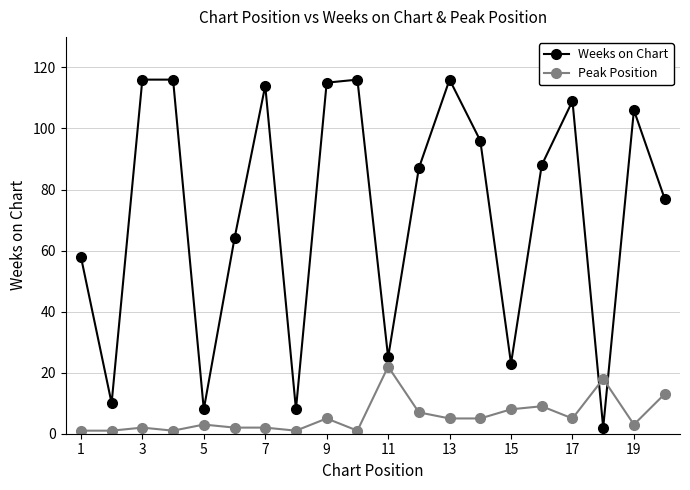

What is the lowest value of the Weeks on Chart series?

2